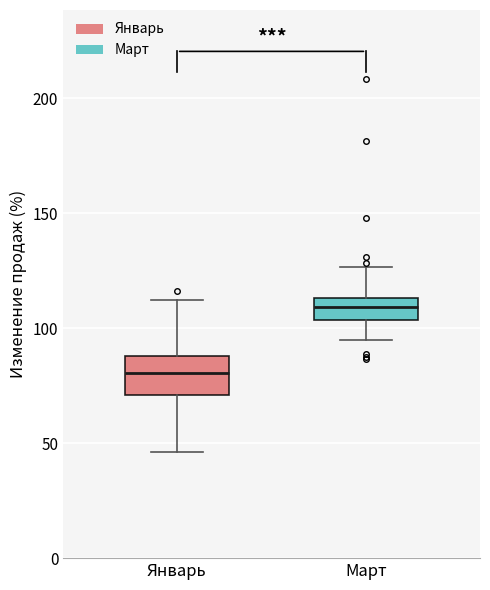

Where is the lower edge of the box for Март on the y-axis? The values are not printed on the chart, so give them approximately, as read against the axis.

105